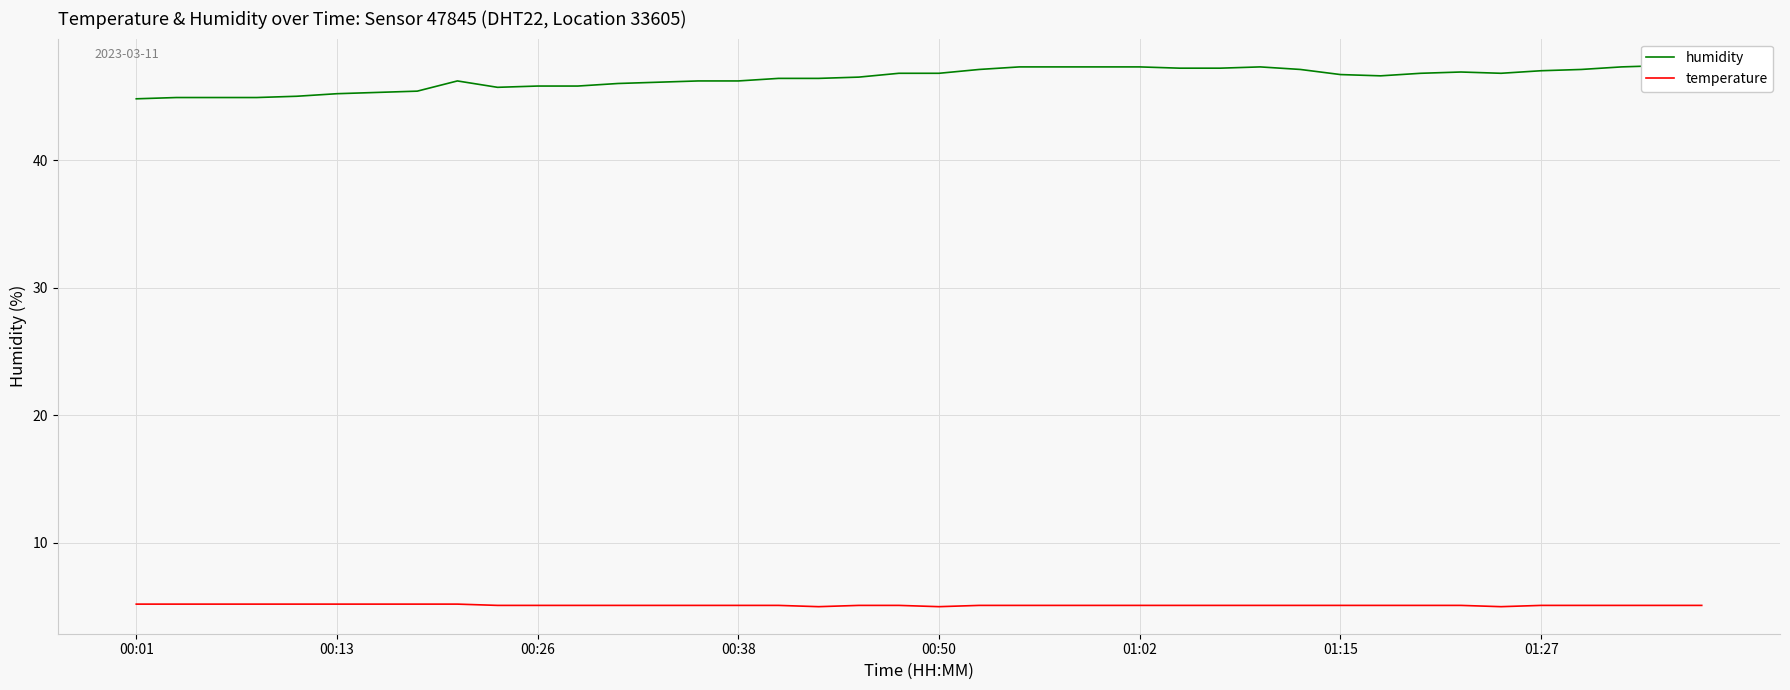

True or false: temperature has a value of 2.4 at 01:02.

False